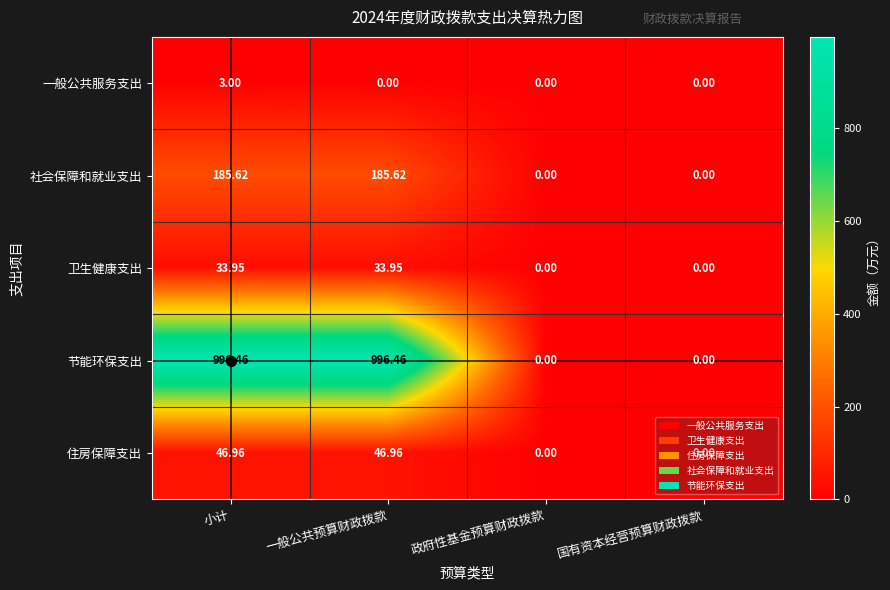

Which series has the largest range (max minus min)?

节能环保支出